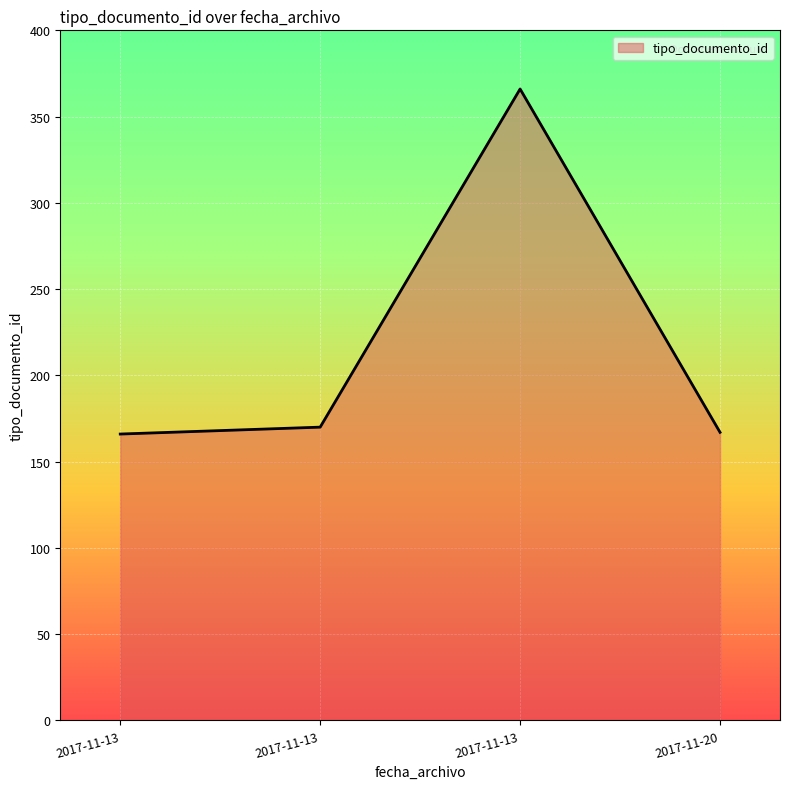

How many lines are shown in the chart?

1